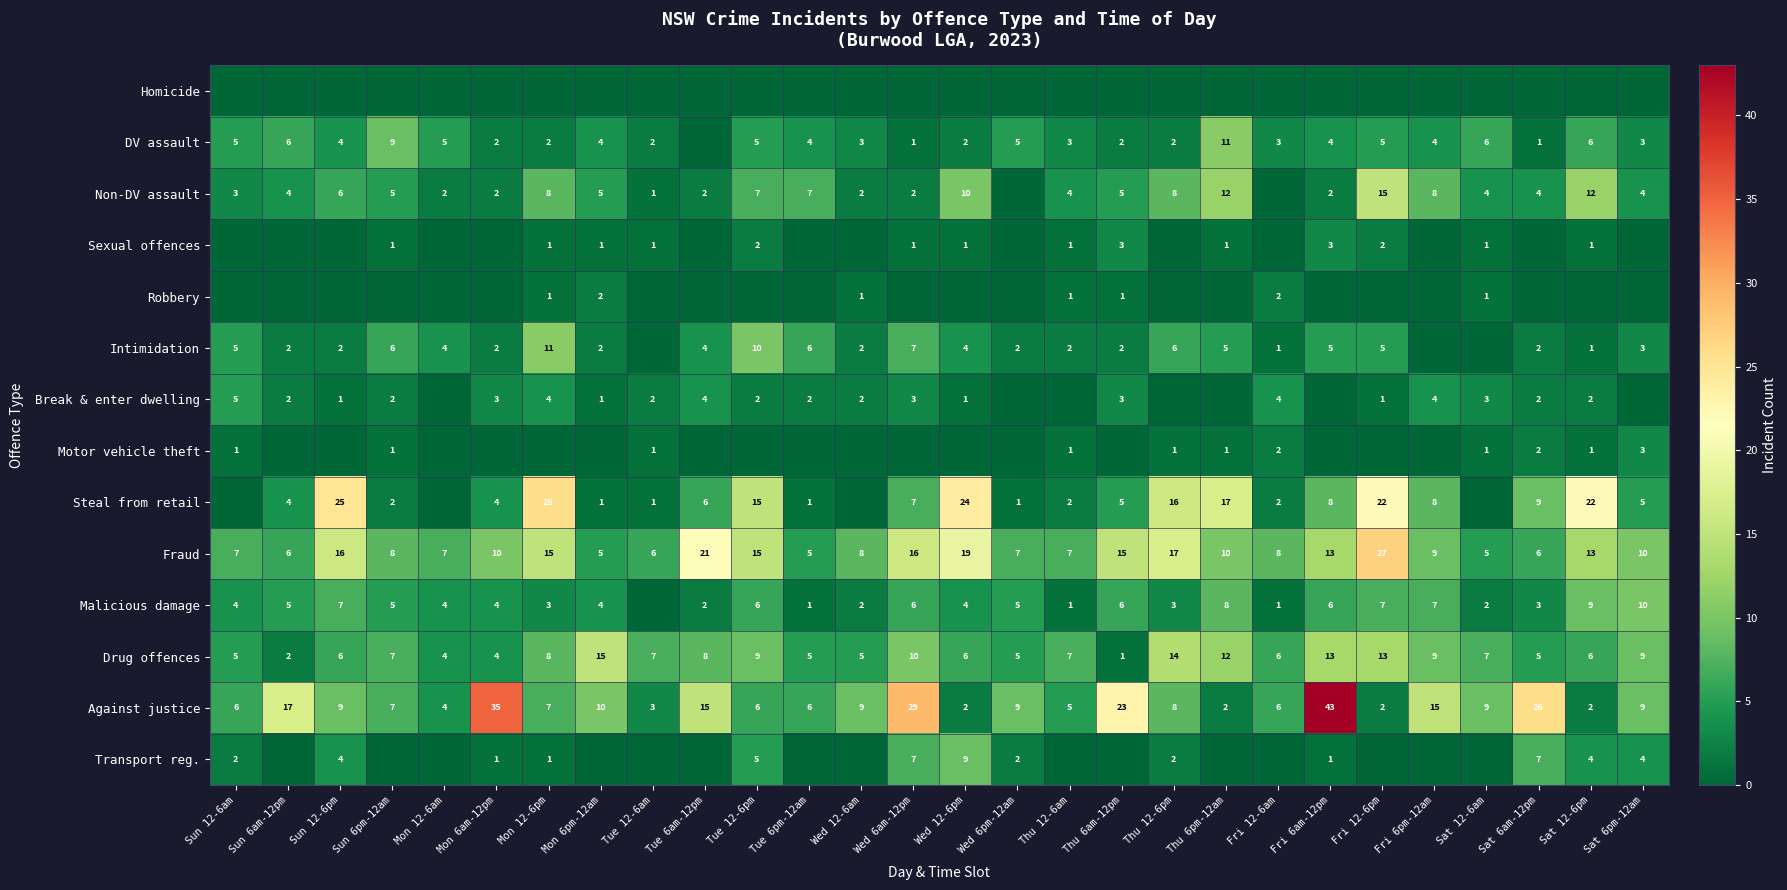

The Steal from retail series shows 17 at Thu 6pm-12am. True or false?

True